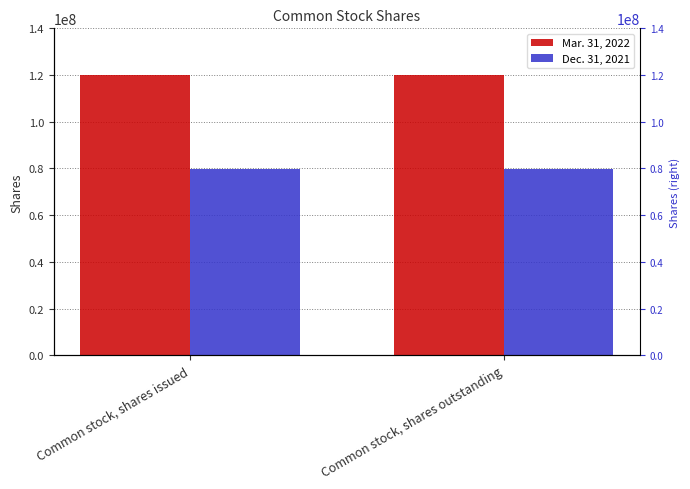

Reading left to right, transcribe all the data shown in this chart.

Mar. 31, 2022: Common stock, shares issued=120088816	Common stock, shares outstanding=120088816
Dec. 31, 2021: Common stock, shares issued=79864310	Common stock, shares outstanding=79864310